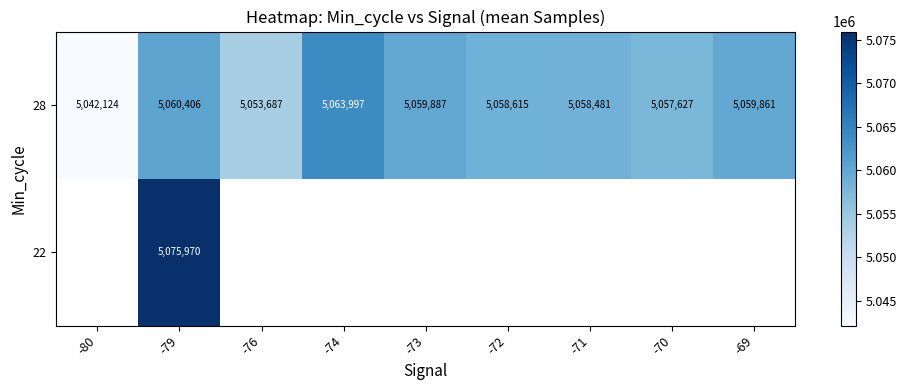

How many series are shown in this chart?

2